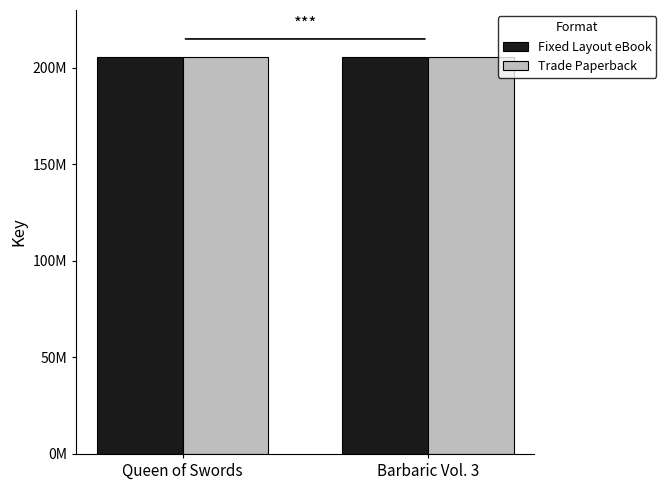

What are all the series names shown in the legend?

Fixed Layout eBook, Trade Paperback